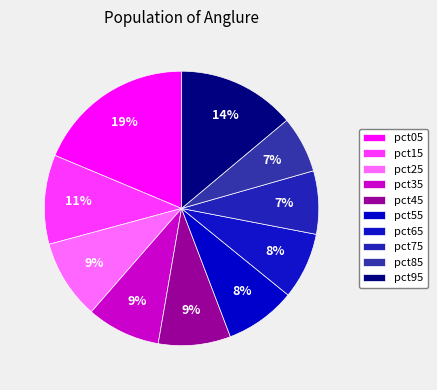

Rank the categories by value from highest to lowest.

pct05, pct95, pct15, pct25, pct35, pct45, pct55, pct65, pct75, pct85